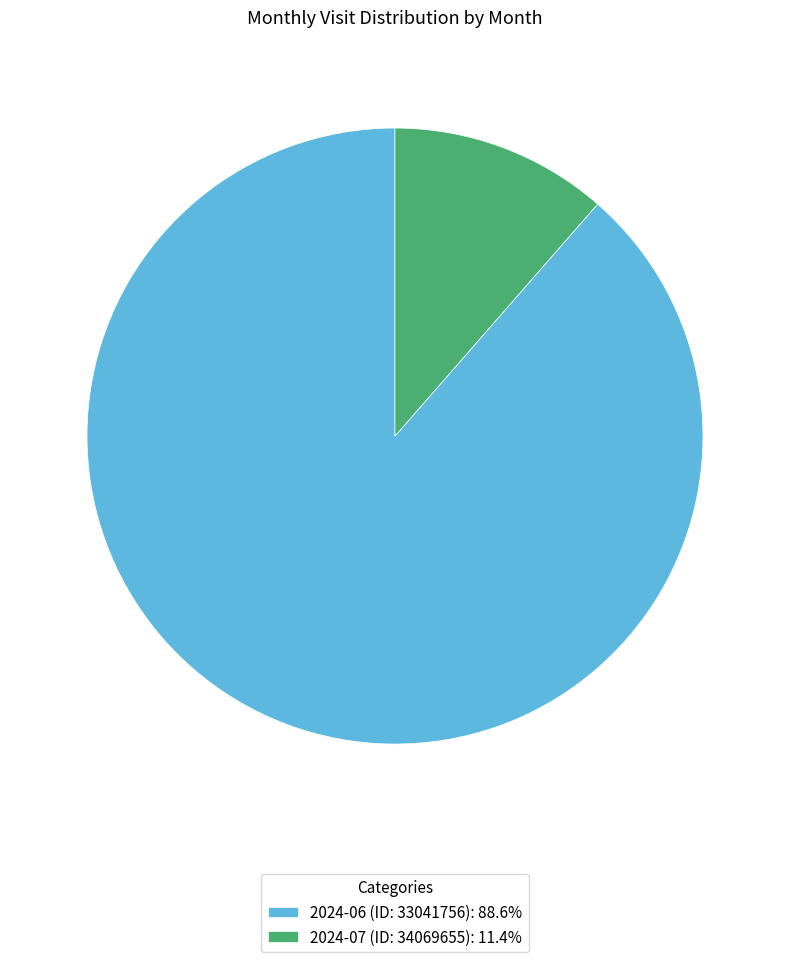

Combined, do 2024-06 (ID: 33041756): 88.6% and 2024-07 (ID: 34069655): 11.4% account for over 50%?

Yes